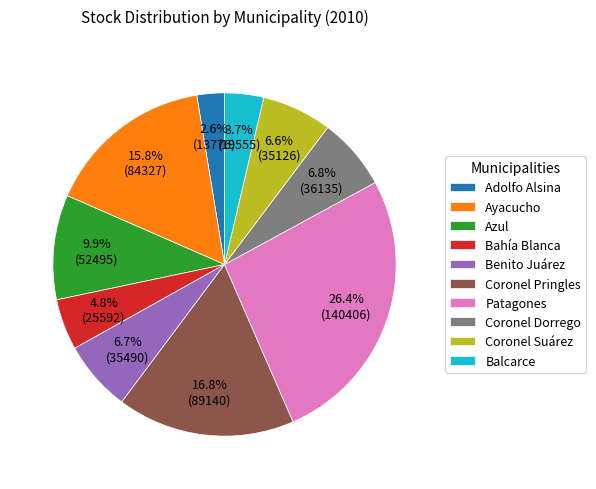

Which category has the smallest portion of the pie?

Adolfo Alsina